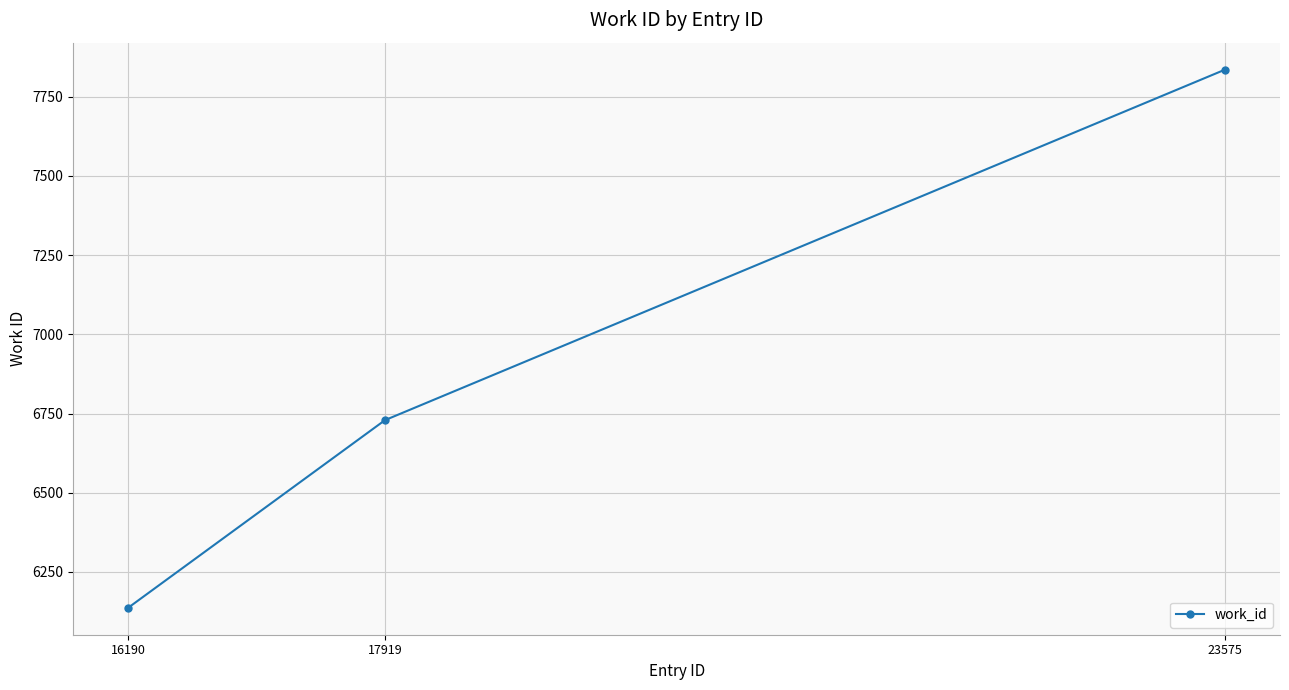

Reading left to right, list all the values displayed in this chart.

6137	6729	7835